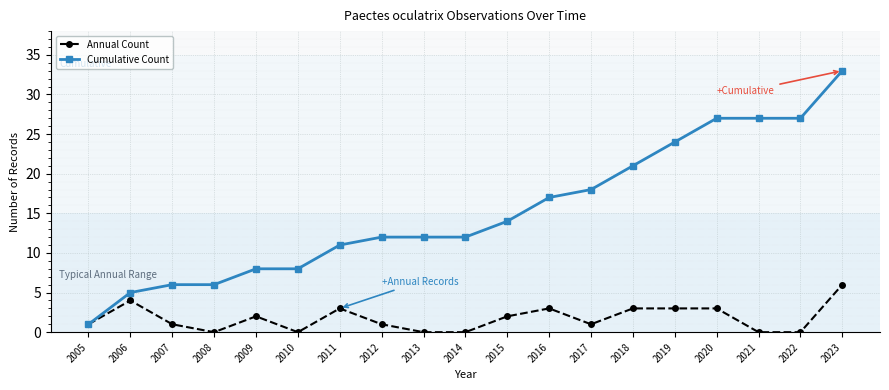

What is the difference between the Annual Count values at 2016 and 2022?

3